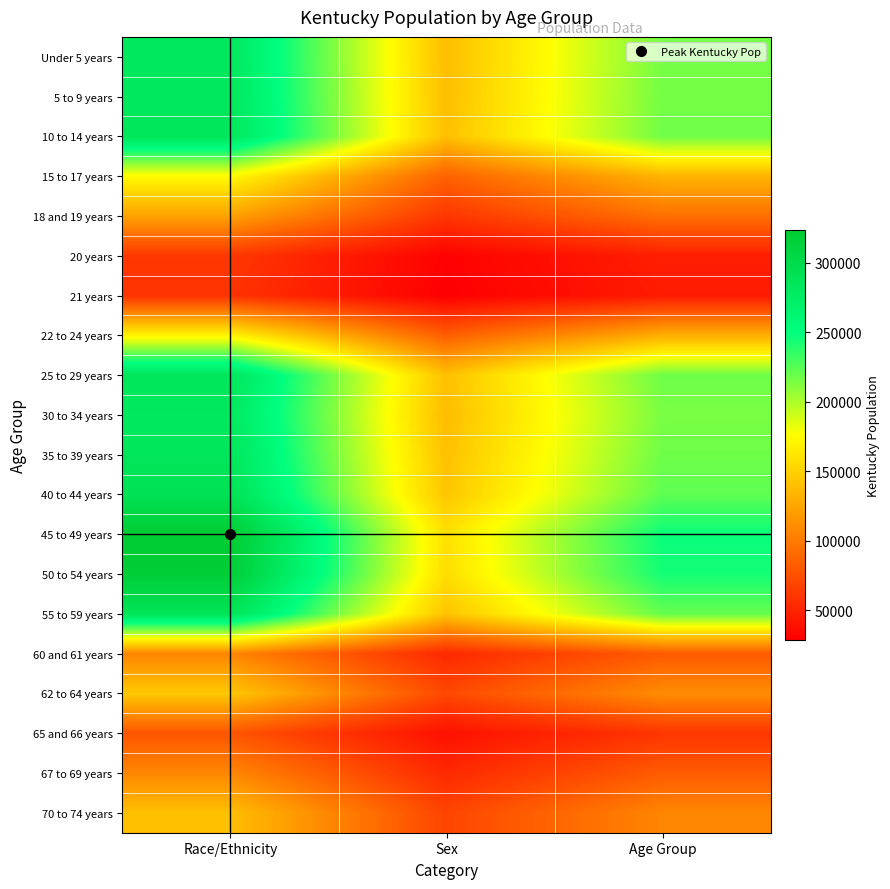

Which category has the highest value across all series?

Race/Ethnicity